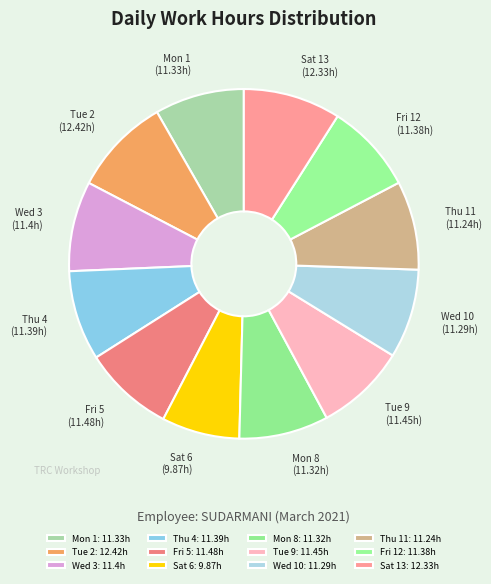

Which has a higher value, Tue 9 or Thu 4?

Tue 9